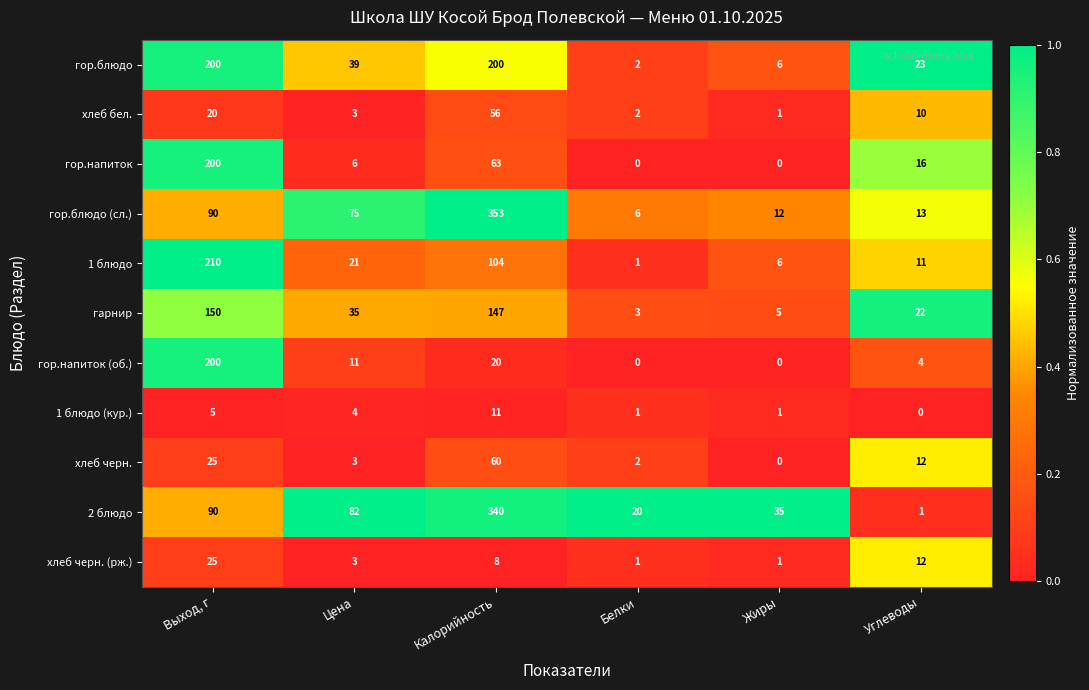

At which category does the chart reach its peak across all series?

Калорийность